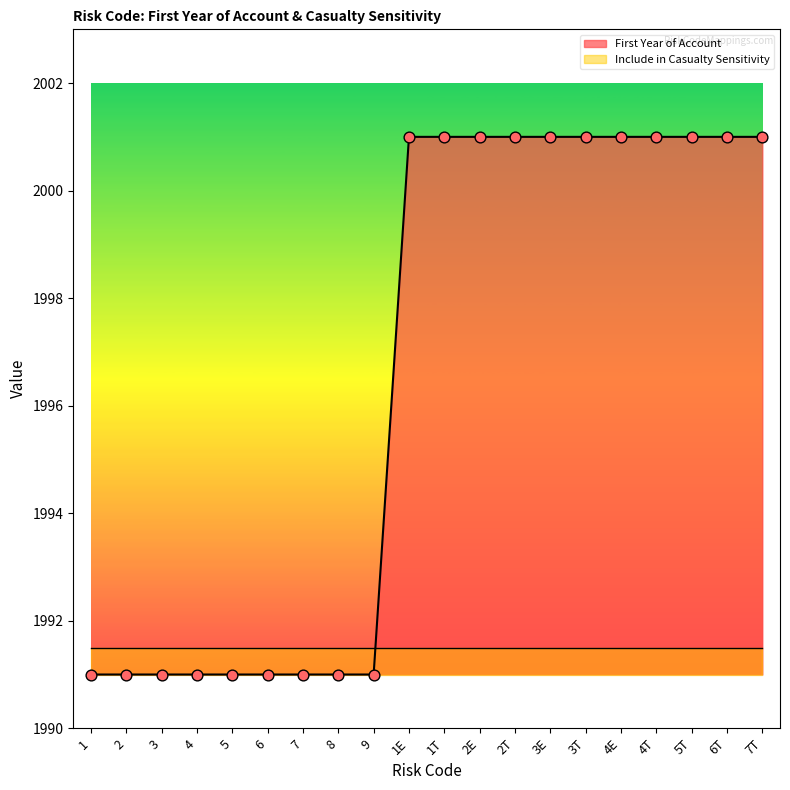

Approximately how many times larger is the value at 6 compared to 6T?

1.0